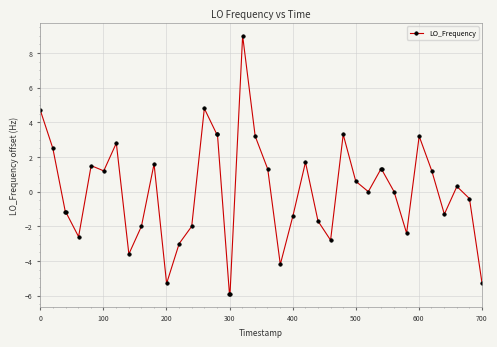

What is the maximum value shown in the chart?

9.0